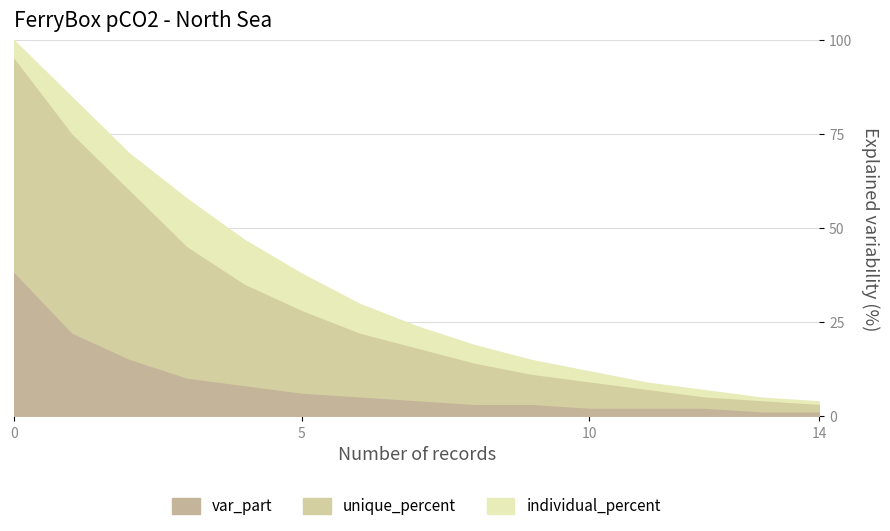

What is the maximum value shown in the chart?

100